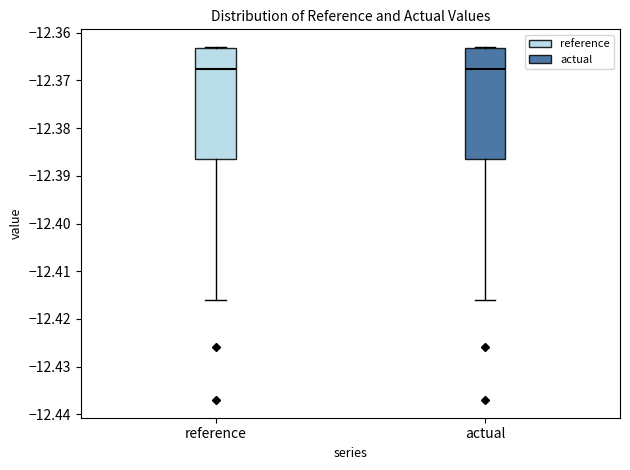

Reading left to right, transcribe this box plot: for each box, give where its median line is, the range the box spans, and where its two whiskers end, as read against the y-axis. The values are not printed on the chart, so give them approximately, as read against the axis.

reference: median -12.368, box -12.386 to -12.363, whiskers -12.416 to -12.363
actual: median -12.368, box -12.386 to -12.363, whiskers -12.416 to -12.363